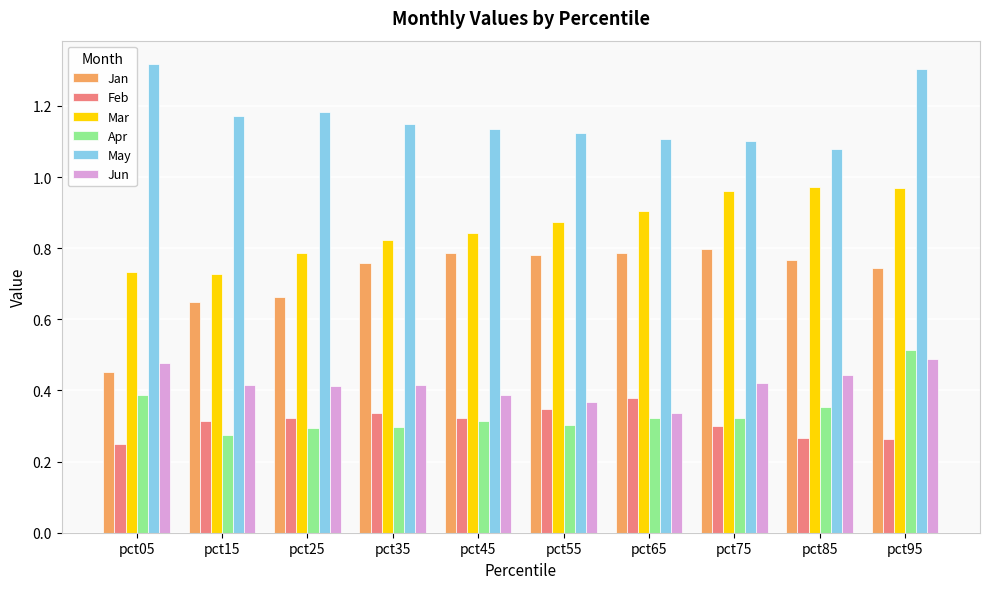

Is it true that Feb equals 0.3 at pct55?

True